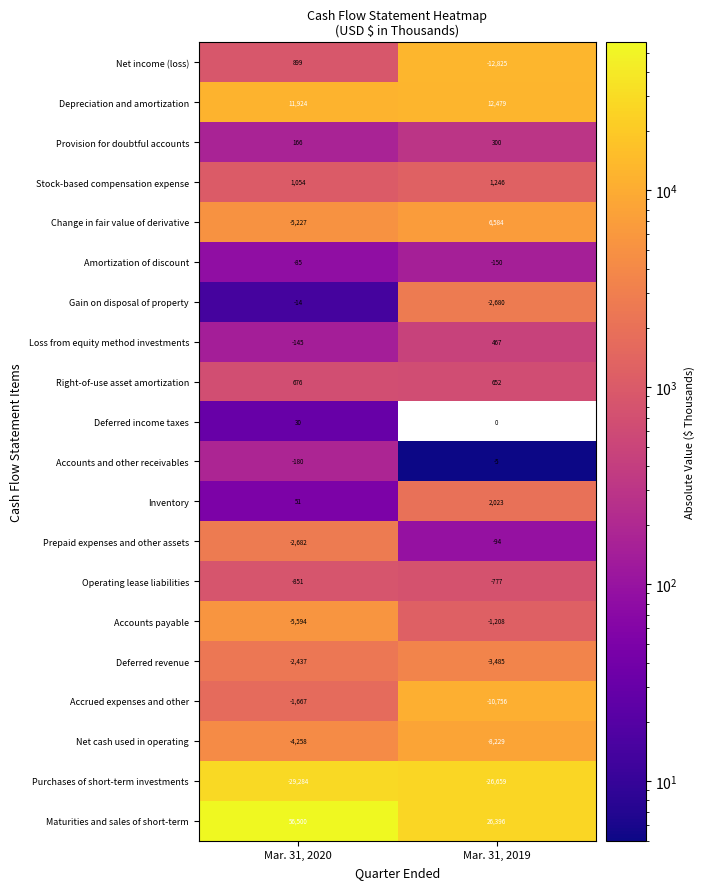

At which label does Change in fair value of derivative reach its minimum?

Mar. 31, 2020